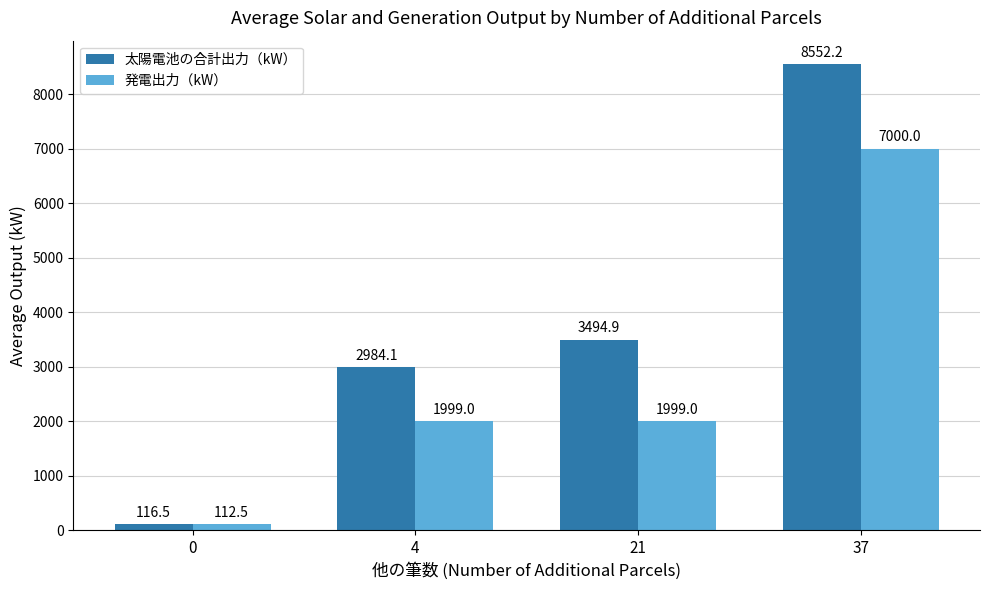

The 太陽電池の合計出力（kW） series shows 2984.1 at 4. True or false?

True